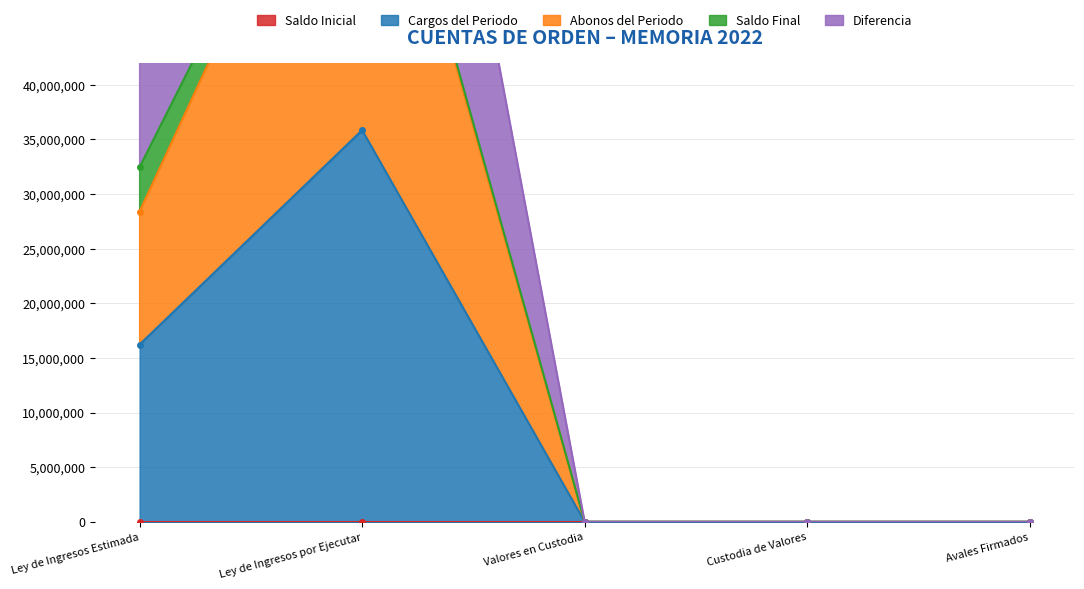

At how many categories does at least one series exceed 22058982?

2